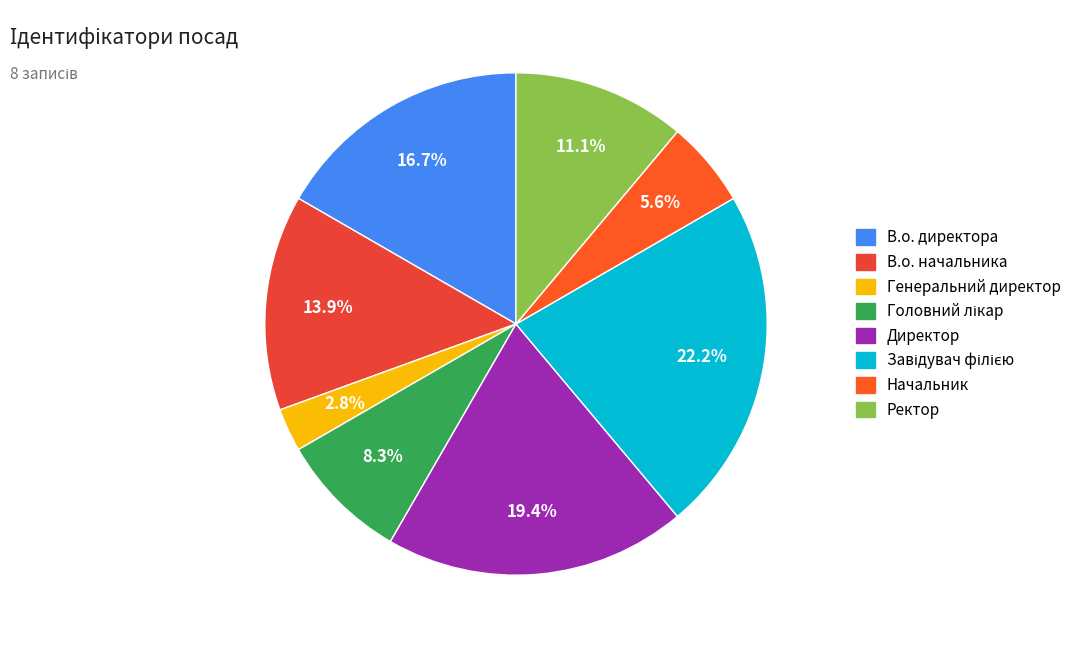

Count the number of slices in the pie.

8